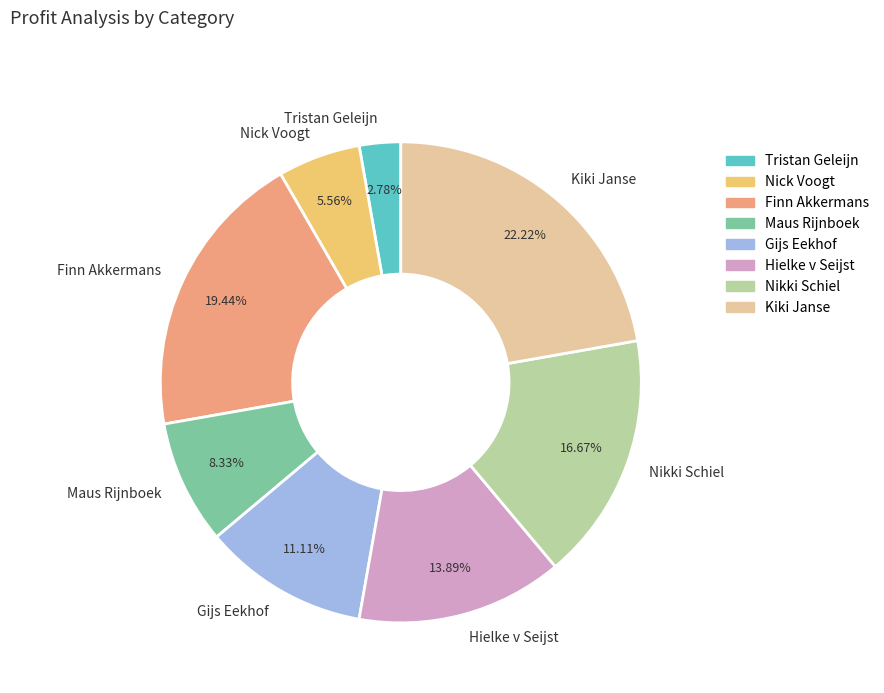

To the nearest percent, what is the average slice percentage?

12%